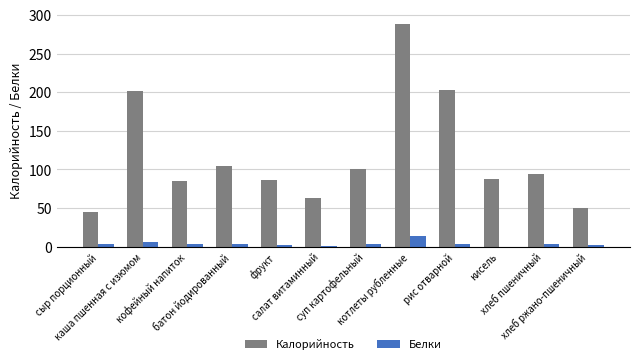

Which series has the largest total across all categories?

Калорийность